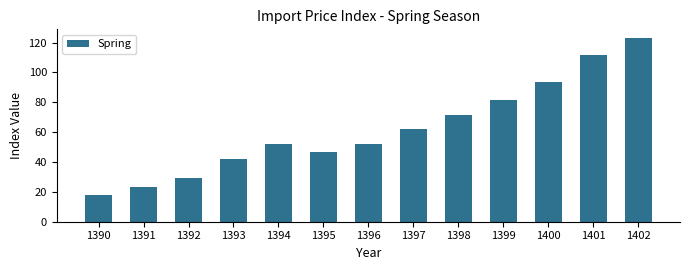

What is the difference between the second highest and second lowest values?

88.5